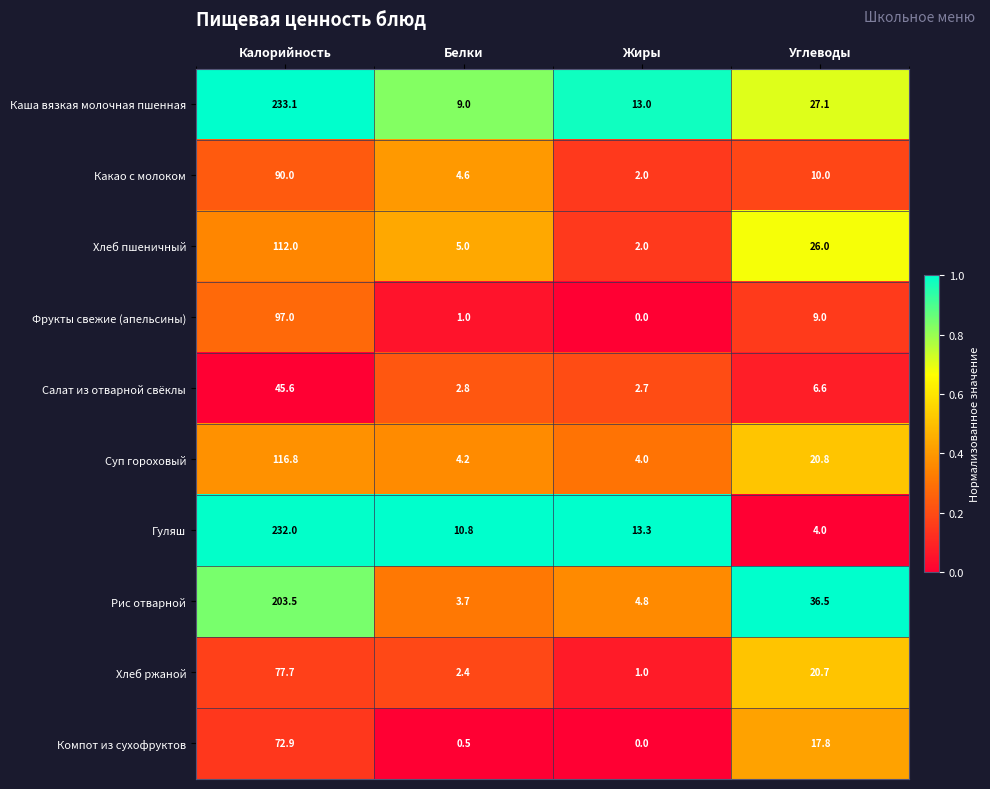

What is the maximum value shown in the chart?

233.1